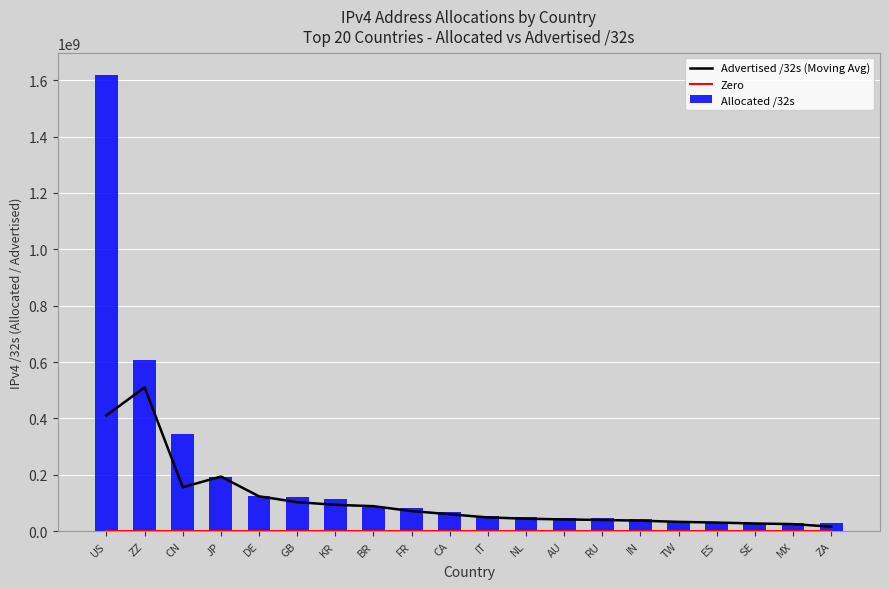

Which category has the highest value in the Advertised /32s (Moving Avg) series?

ZZ